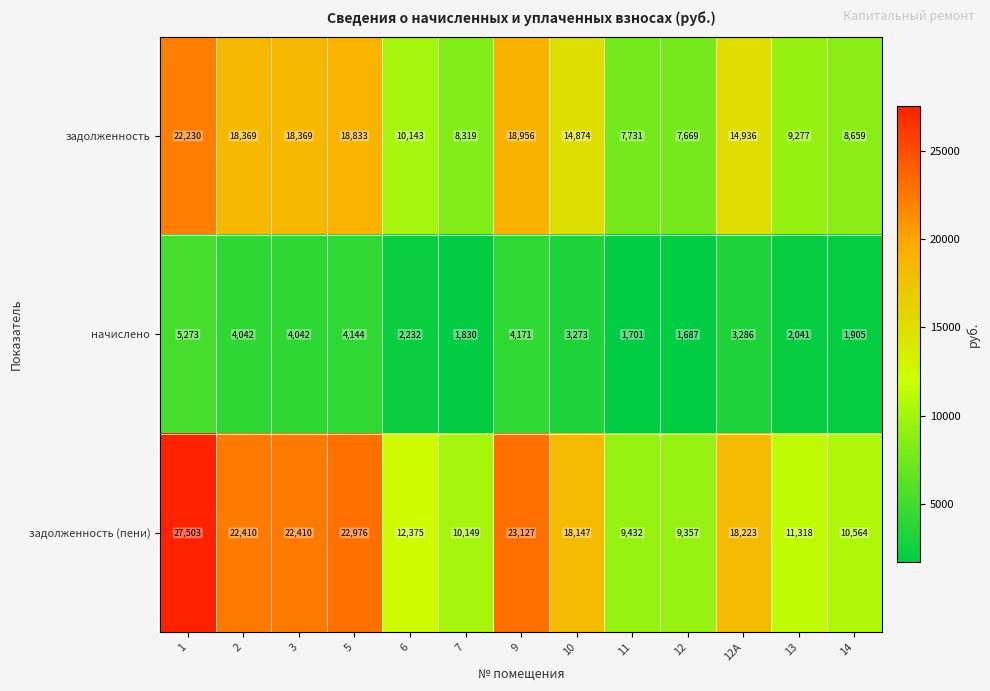

What is the smallest value displayed?

1687